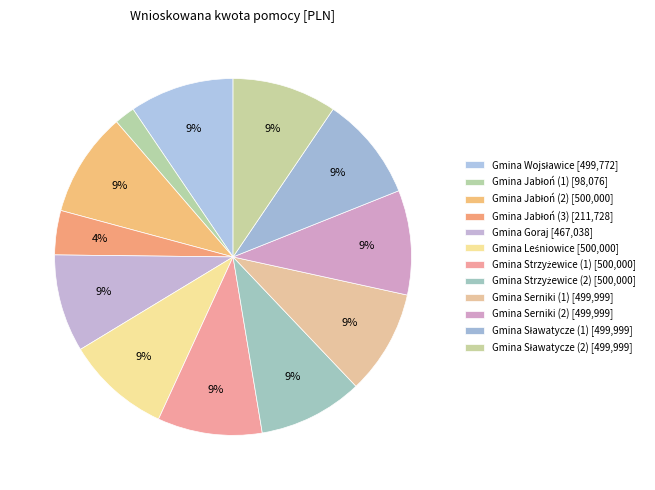

How many slices are in this pie chart?

12